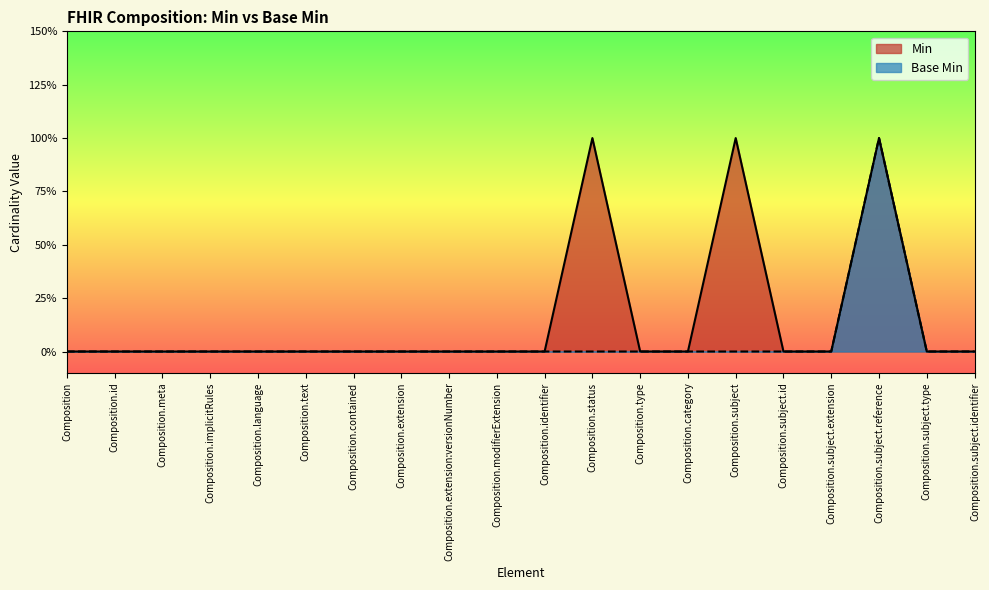

Is it true that Min equals 0 at Composition.meta?

True